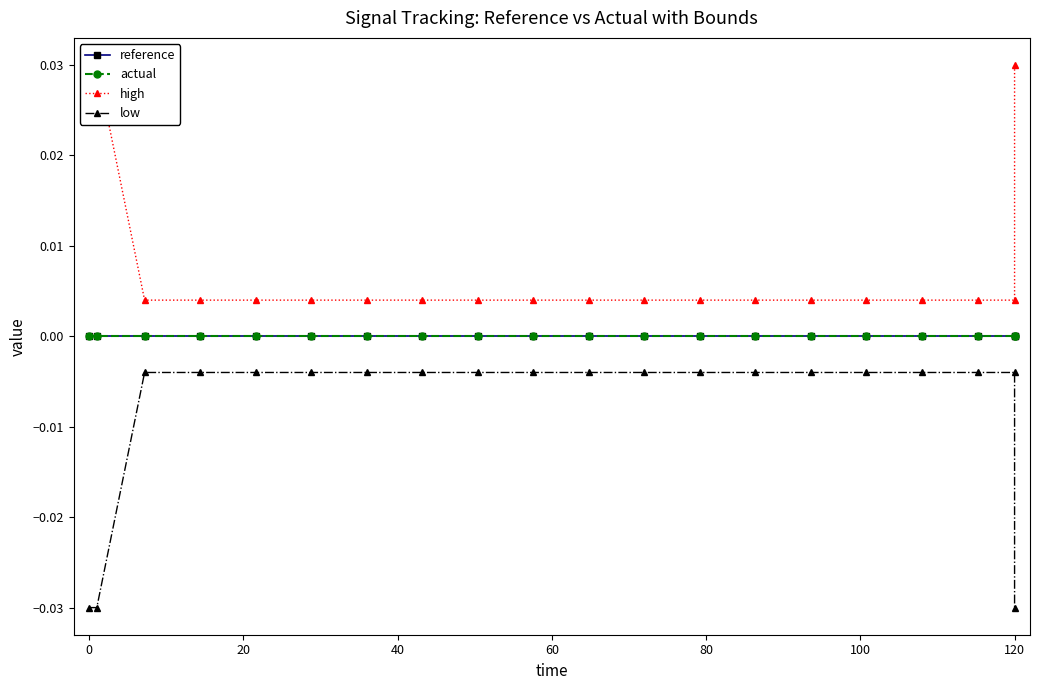

Which series has the largest total across all categories?

high